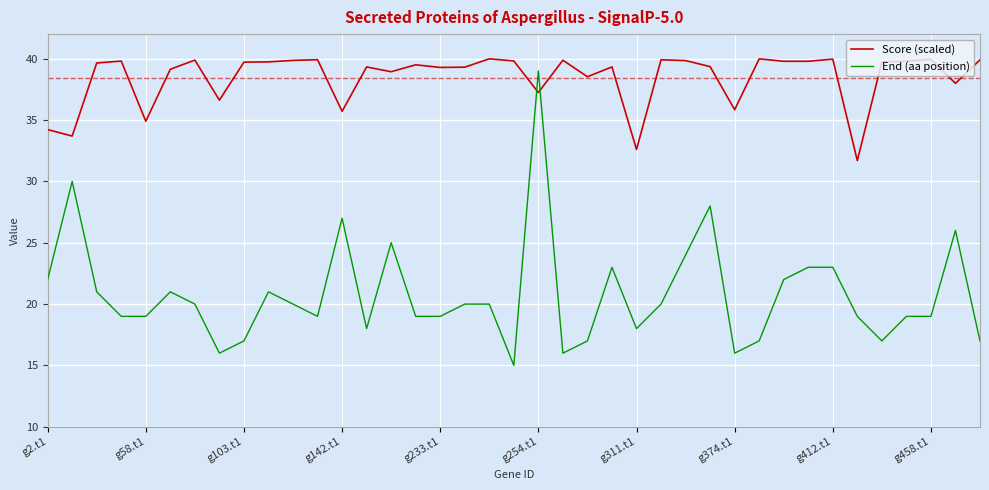

Rank the series by their average value, from highest to lowest.

Score (scaled), End (aa position)